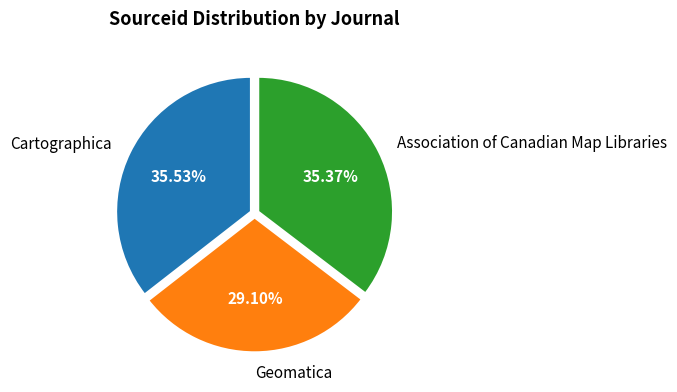

The Association of Canadian Map Libraries slice represents 45% of the pie. True or false?

False